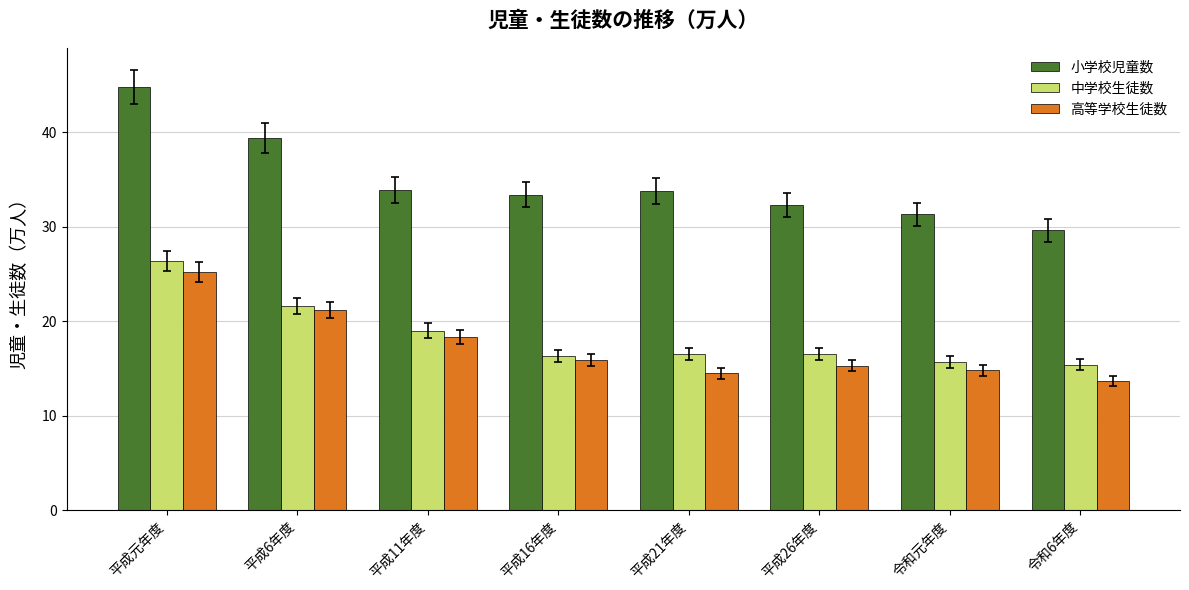

What is the label of the 6th bar from the right?

平成11年度